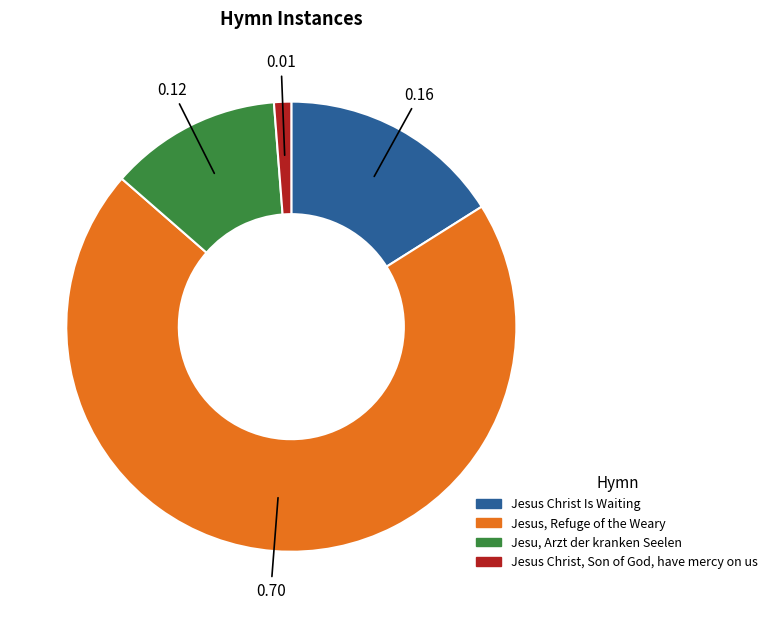

What is the smallest slice in the pie chart?

Jesus Christ, Son of God, have mercy on us